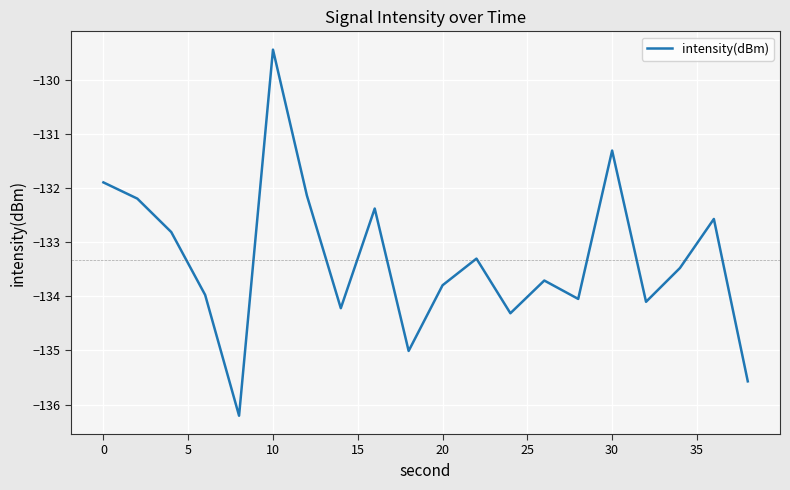

What is the difference between the maximum and minimum values?

6.8